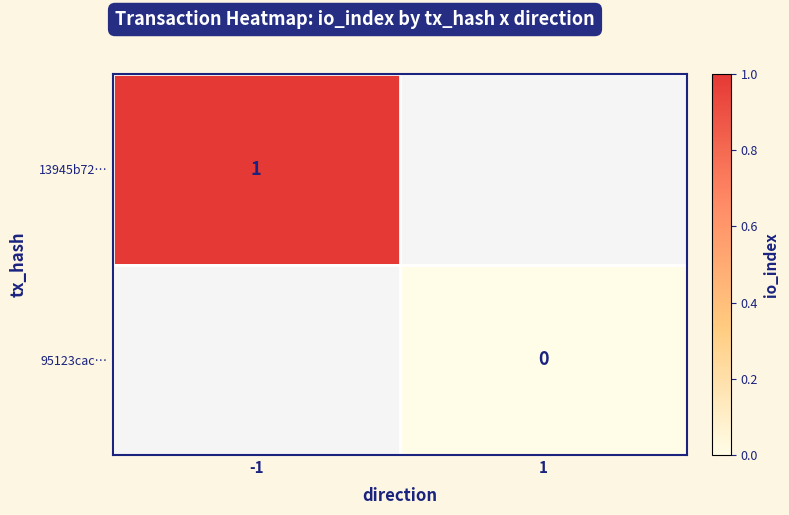

Is it true that 13945b72… equals 2 at -1?

False